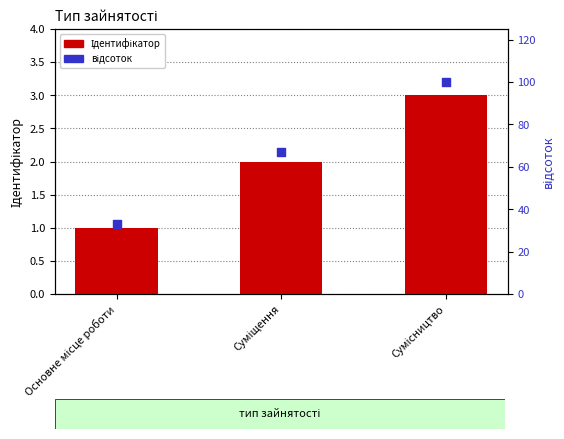

Which series has the largest total across all categories?

відсоток